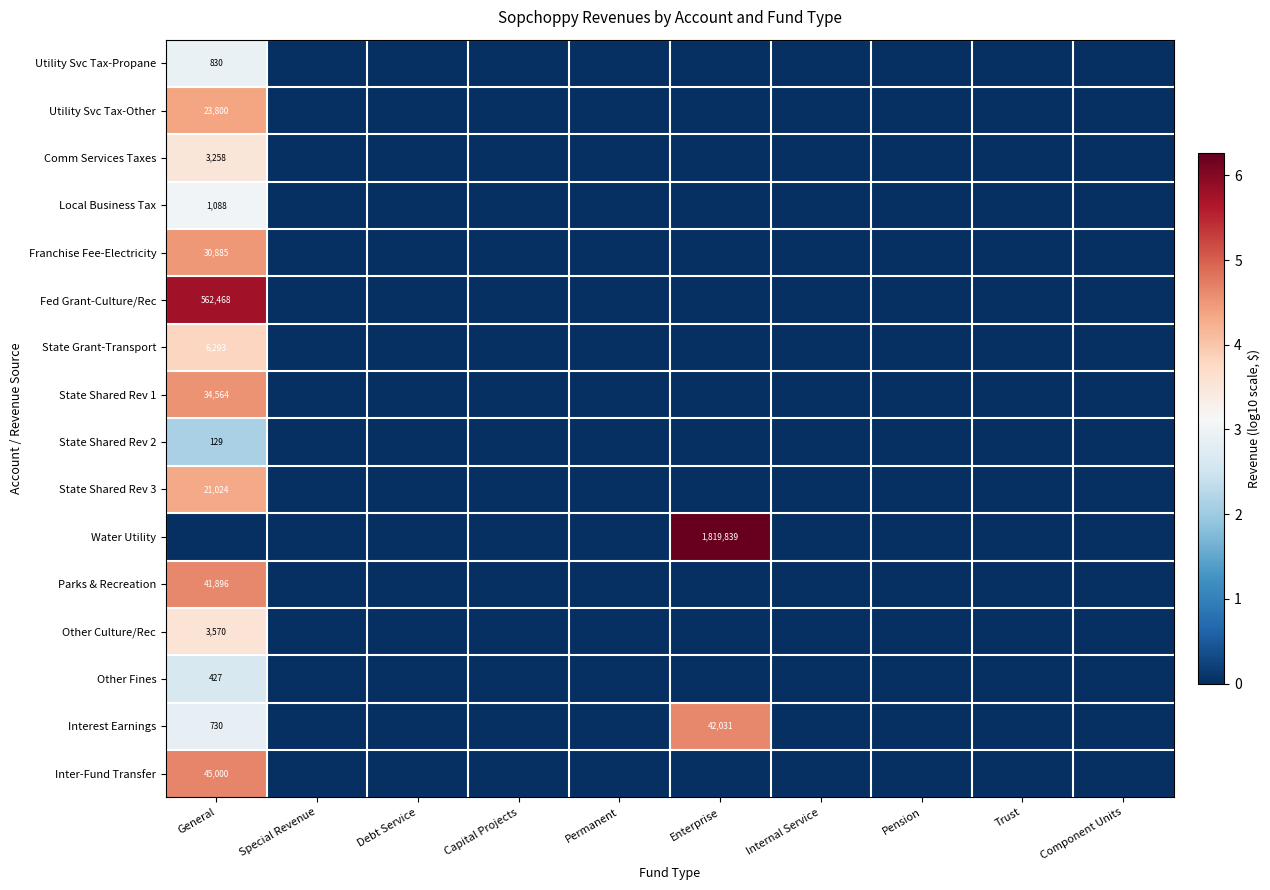

True or false: Other Fines has a value of 427 at General.

True